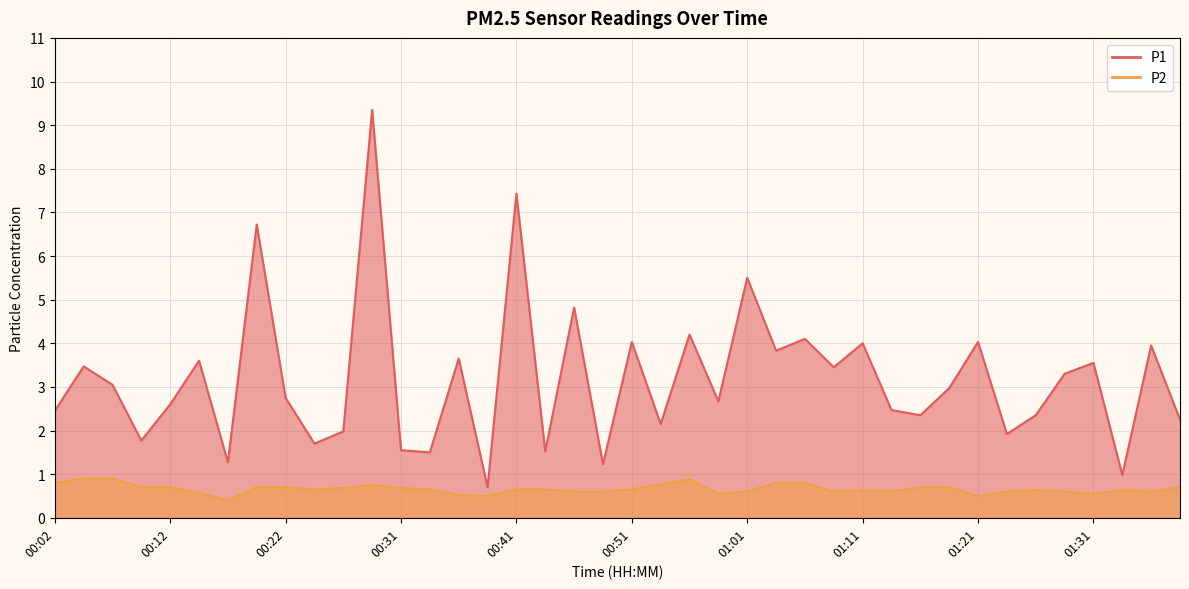

At which category is the sum across all series the highest?

00:29